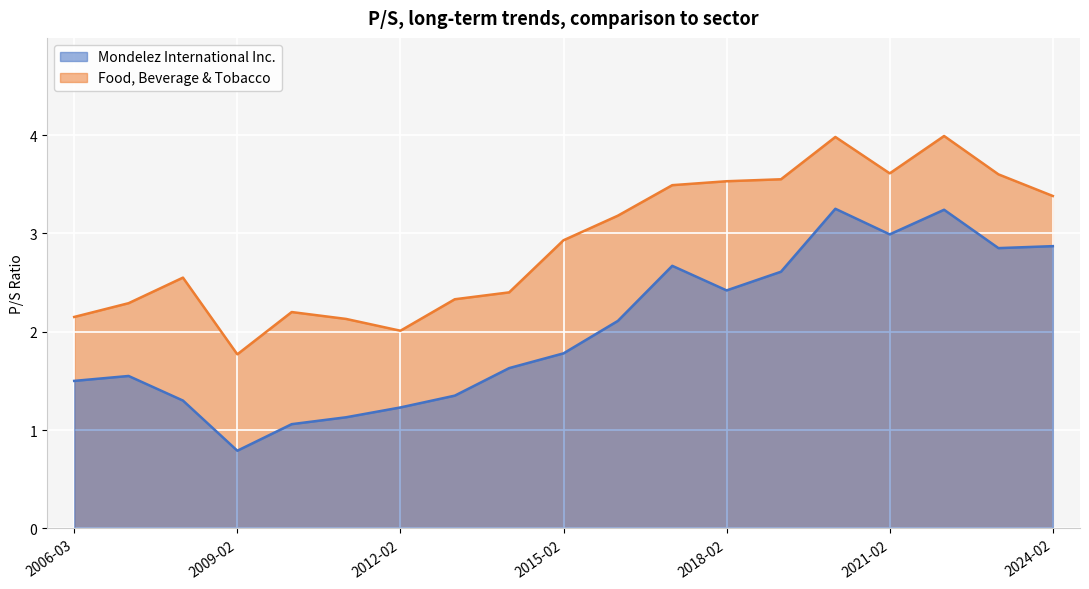

Which series has the largest range (max minus min)?

Mondelez International Inc.